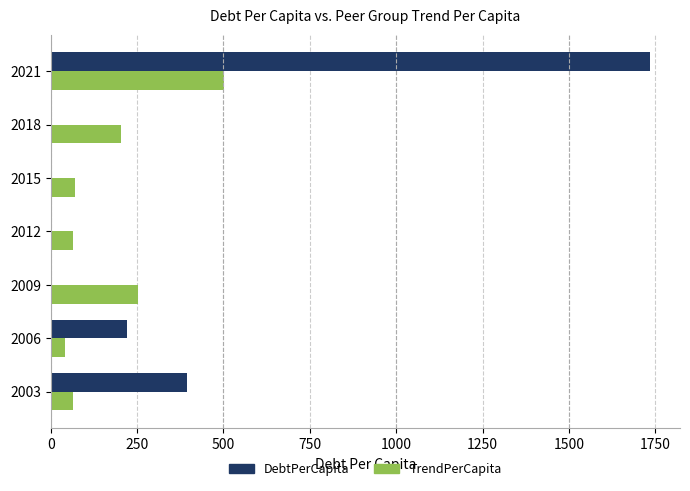

Is the value of DebtPerCapita at 2003 greater than the value of TrendPerCapita at 2009?

Yes